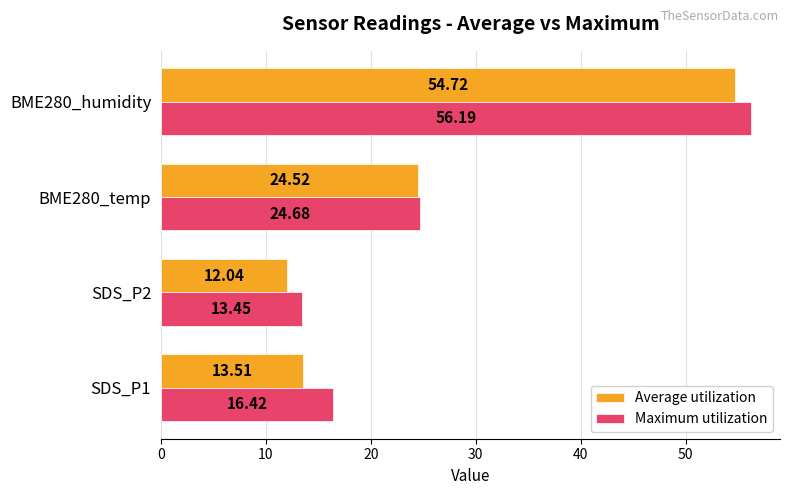

Which series has the widest spread of values?

Maximum utilization